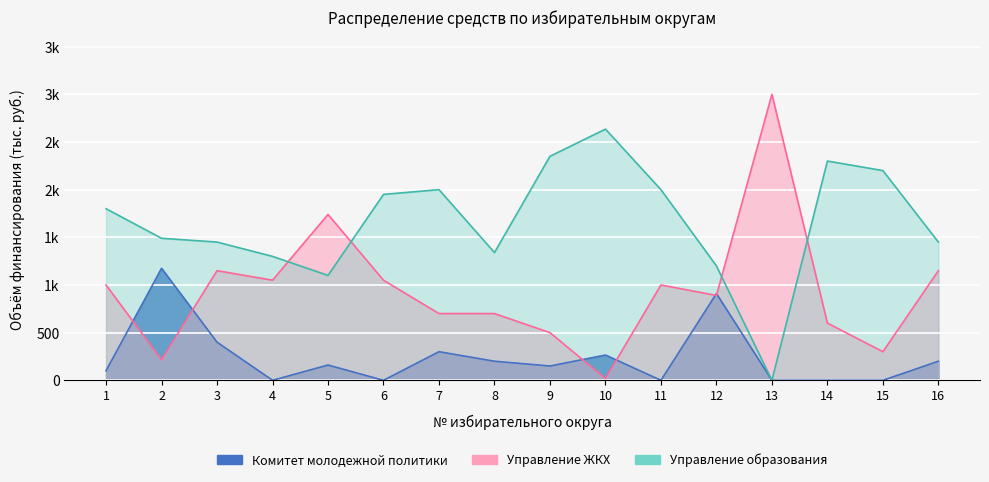

Reading right to left, what are all the values shown in this chart?

Комитет молодежной политики: 16=200.0	15=0.0	14=0.0	13=0.0	12=910.0	11=0.0	10=265.0	9=150.0	8=200.0	7=300.0	6=0.0	5=160.0	4=0.0	3=400.0	2=1175.0	1=100.0
Управление ЖКХ: 16=1150.0	15=300.0	14=600.0	13=3000.0	12=890.0	11=1000.0	10=18.5	9=500.0	8=700.0	7=700.0	6=1050.0	5=1740.0	4=1050.0	3=1150.0	2=215.0	1=1000.0
Управление образования: 16=1450.0	15=2200.0	14=2300.0	13=0.0	12=1200.0	11=2000.0	10=2635.0	9=2350.0	8=1340.0	7=2000.0	6=1950.0	5=1100.0	4=1300.0	3=1450.0	2=1490.0	1=1800.0